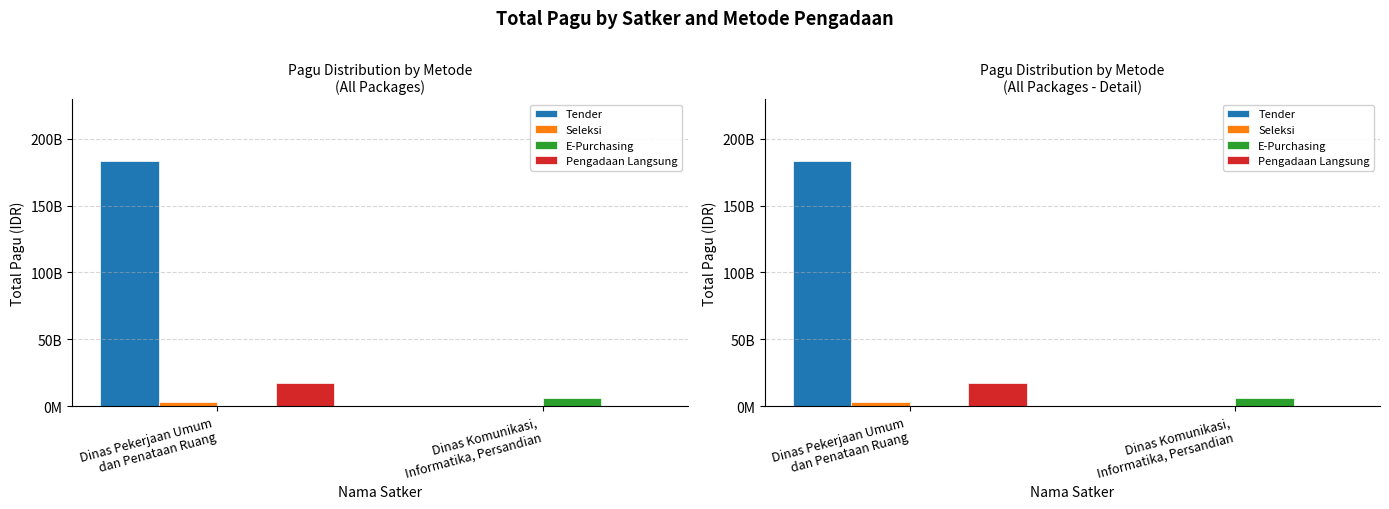

Is it true that Seleksi equals 0 at Dinas Komunikasi,
Informatika, Persandian?

True